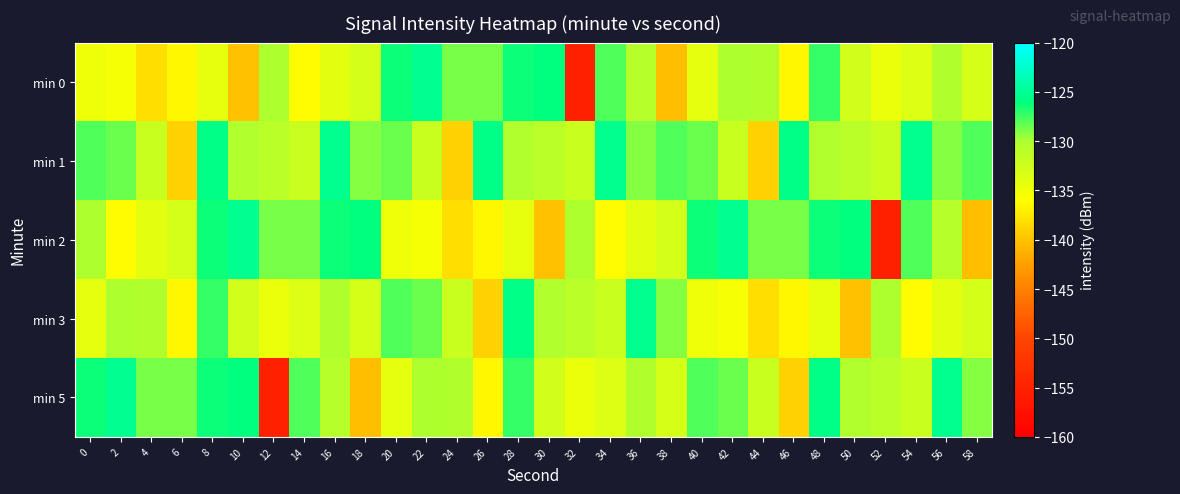

What is the minimum value shown in the chart?

-155.2